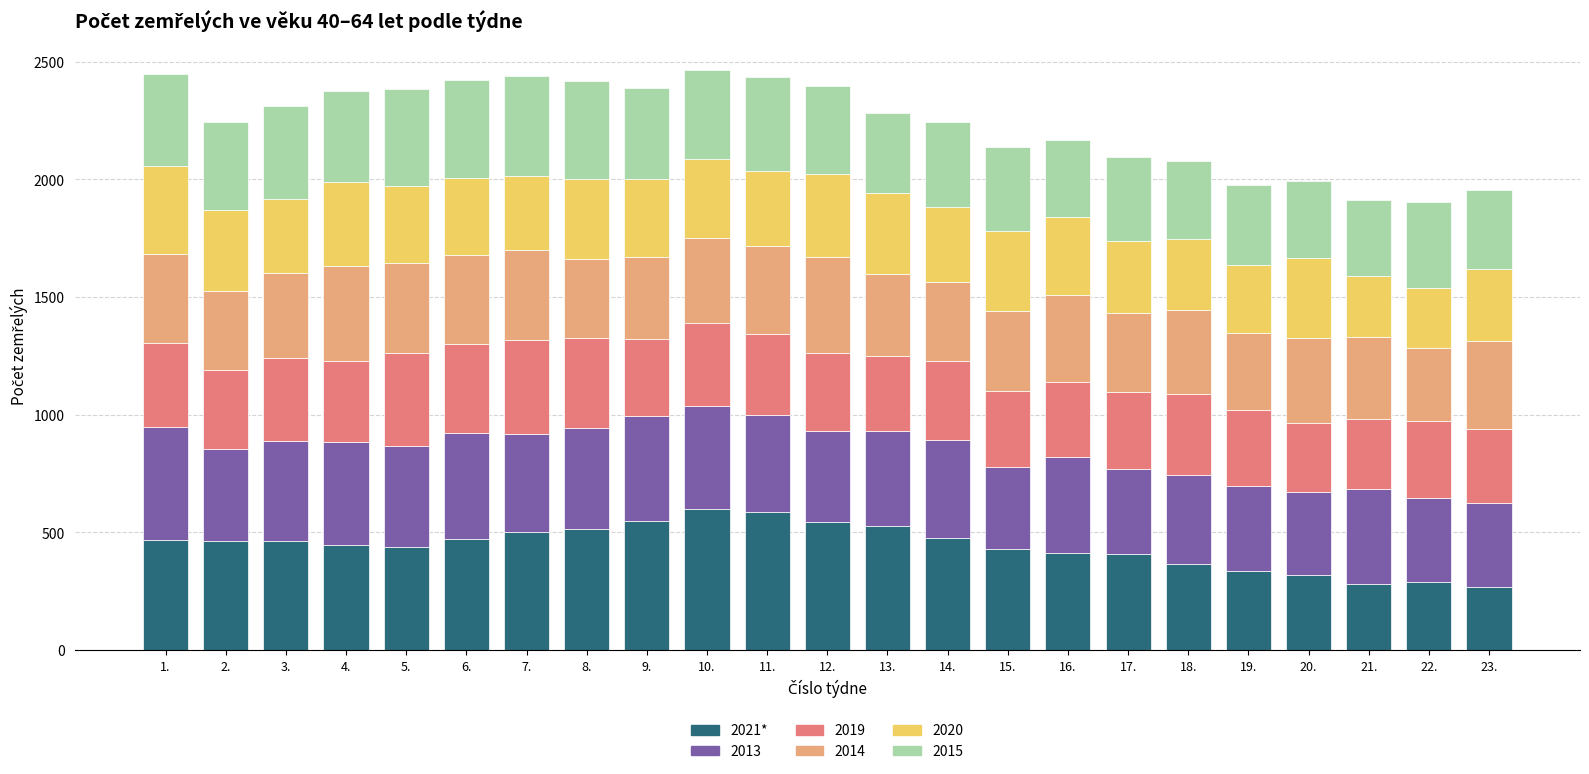

What is the highest value of the 2021* series?

600